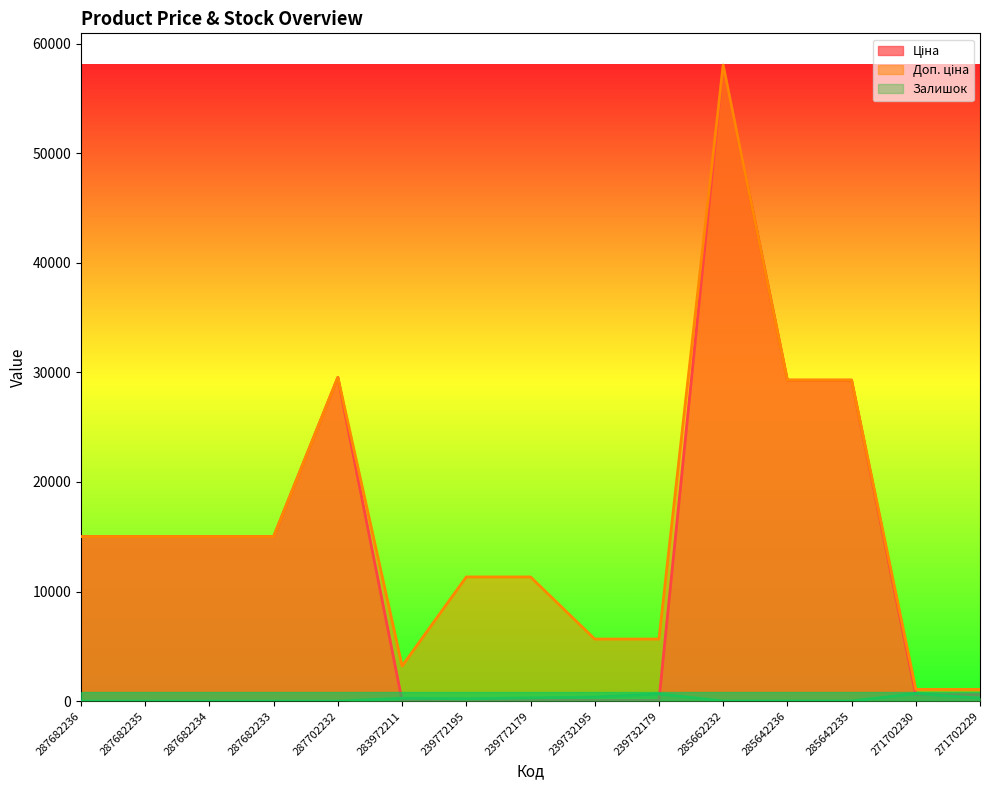

What are all the series names shown in the legend?

Ціна, Доп. ціна, Залишок